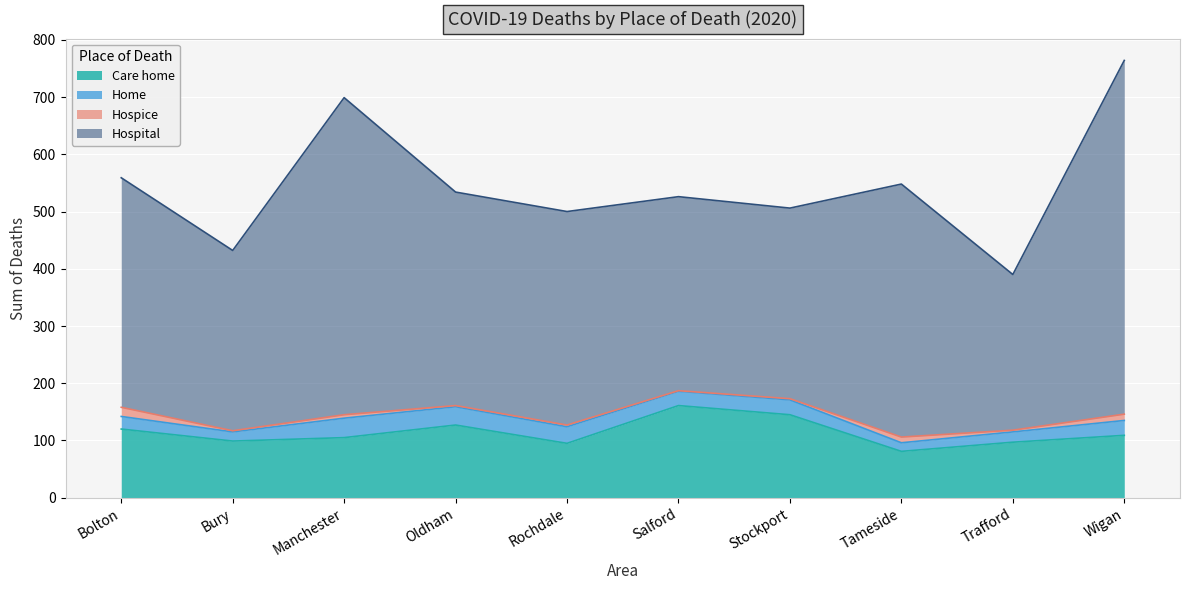

How many series are shown in this chart?

4